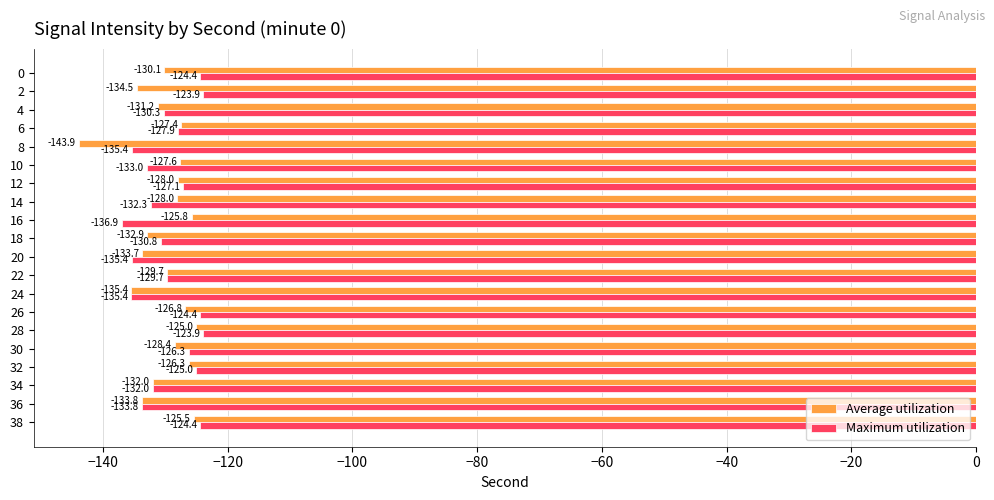

List the series in order of their peak value, highest first.

Maximum utilization, Average utilization